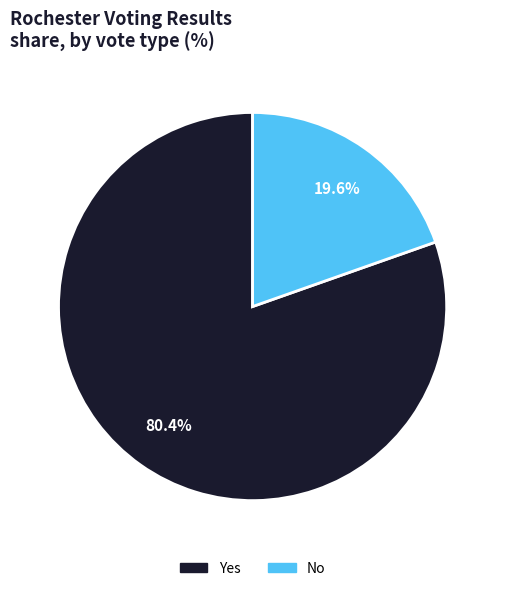

Is there a majority slice in this chart?

Yes